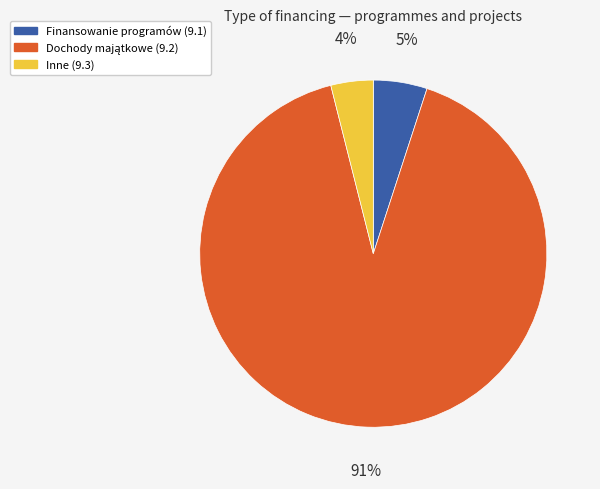

Is there a majority slice in this chart?

Yes